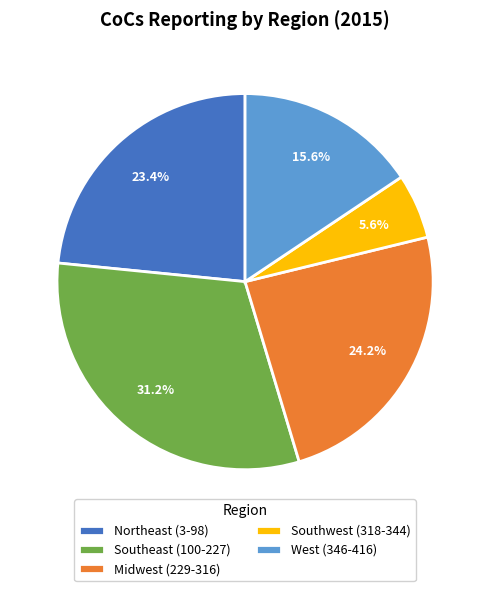

Is West (346-416) the majority of the pie?

No